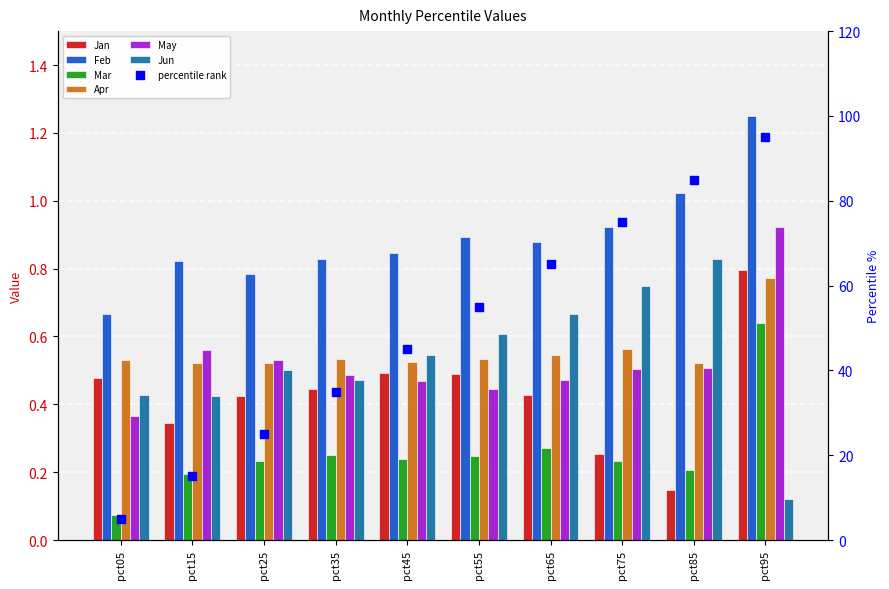

Which series has the largest total across all categories?

Feb